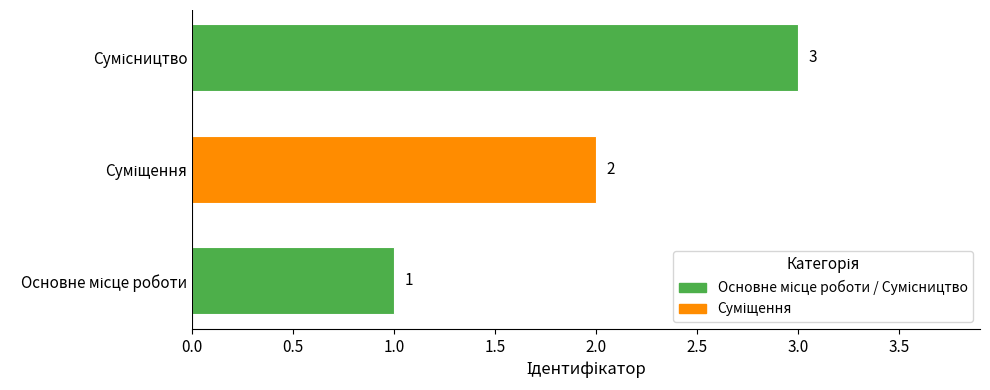

What is the sum of the values at Сумісництво and Основне місце роботи?

4